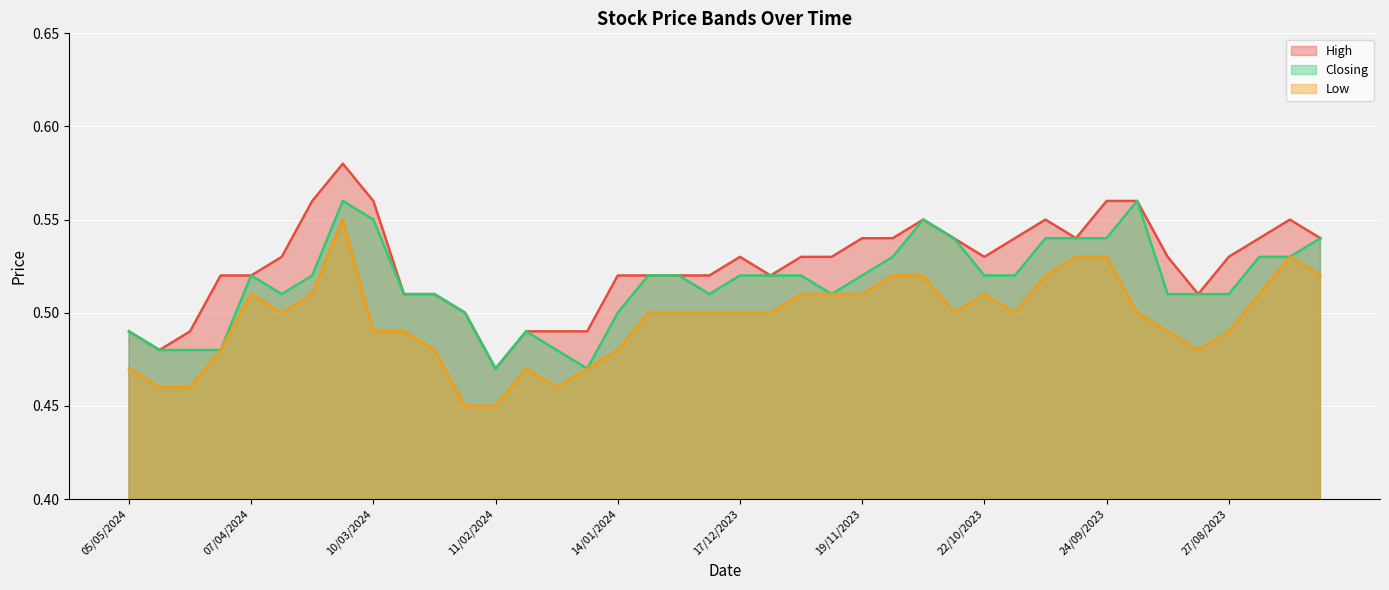

How many interior local valleys does the High series have?

6